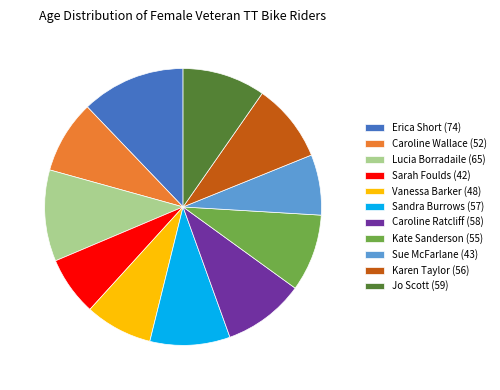

What is the largest slice in the pie chart?

Erica Short (74)